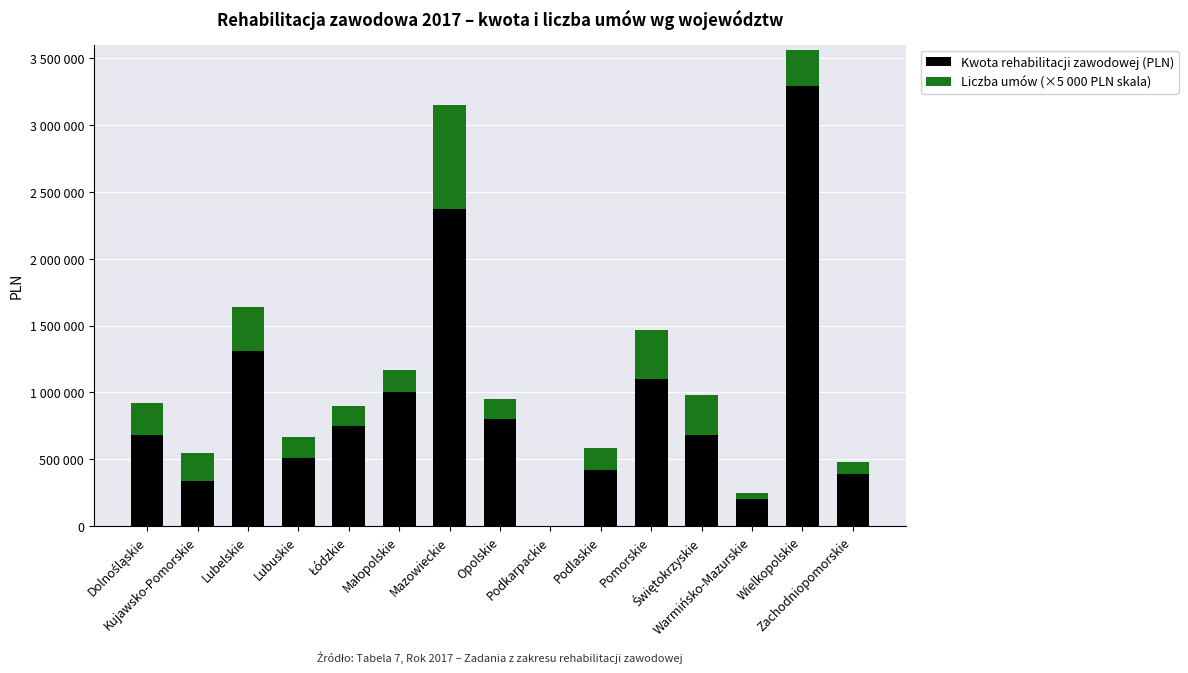

At which label is Liczba umów (×5 000 PLN skala) closest to 387500?

Pomorskie